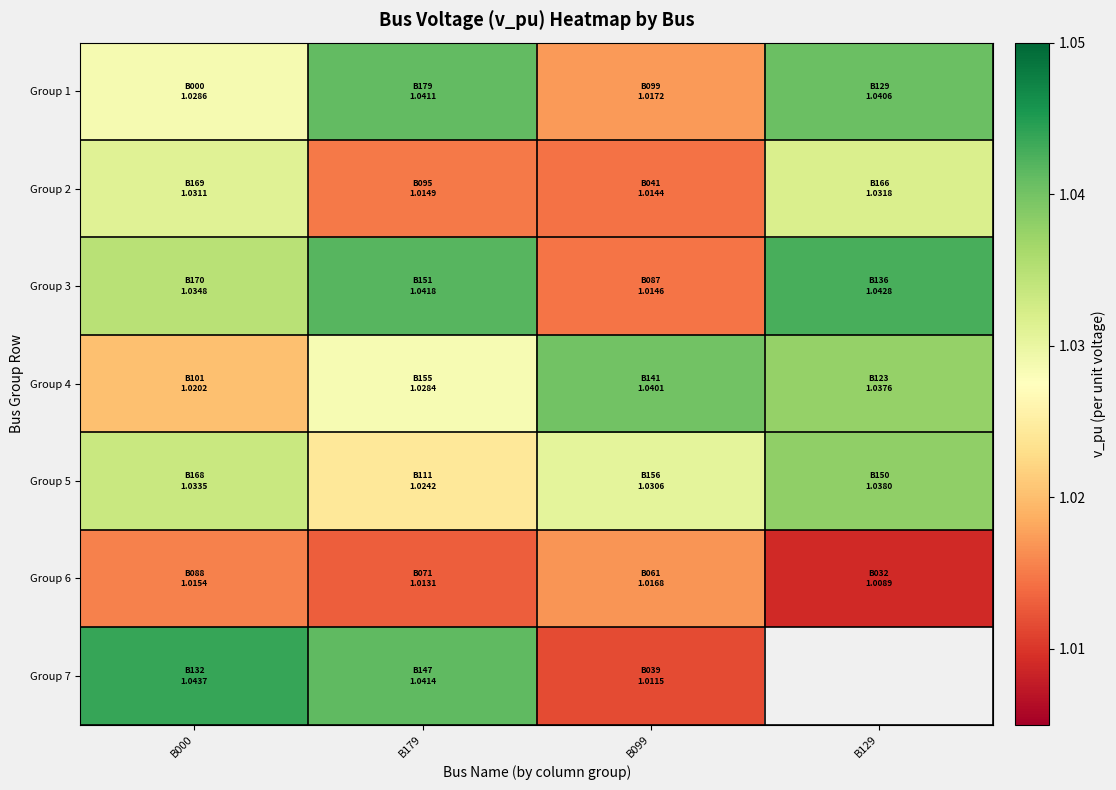

Where is Group 2 nearest to the value 1?

B099